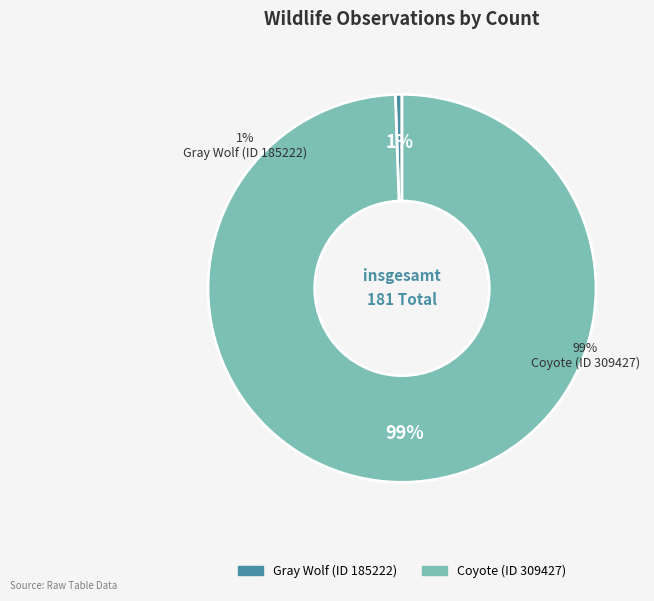

What percentage is the Gray Wolf (ID 185222) slice, to the nearest percent?

1%